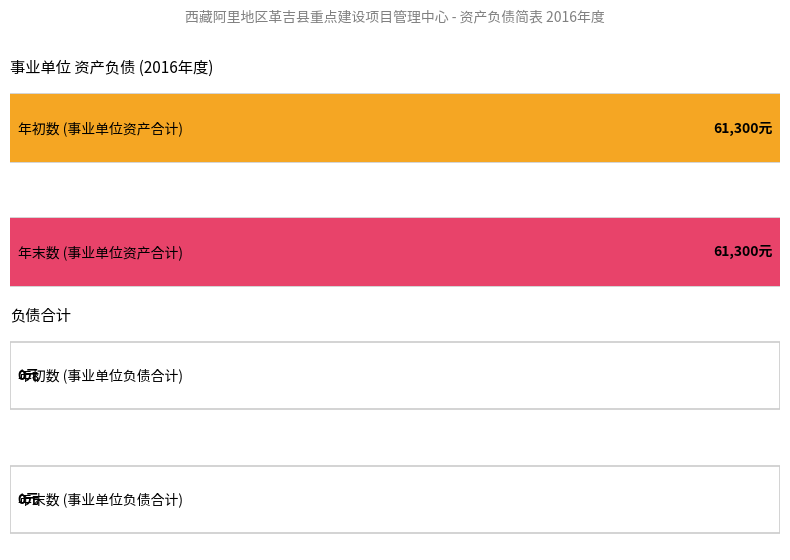

What is the maximum value for 事业单位_年初数?

61300